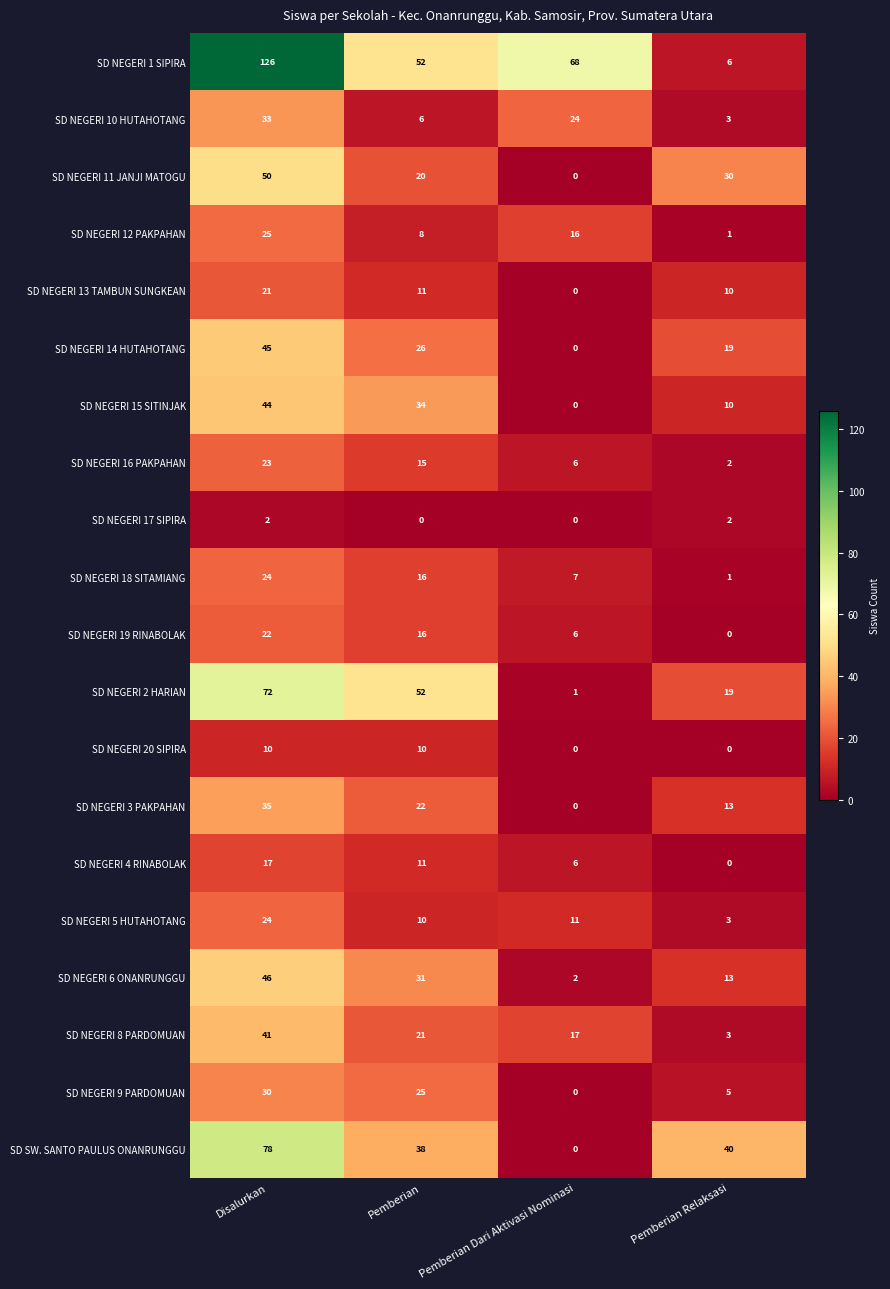

What is the spread (max minus min) of values at Pemberian?

52